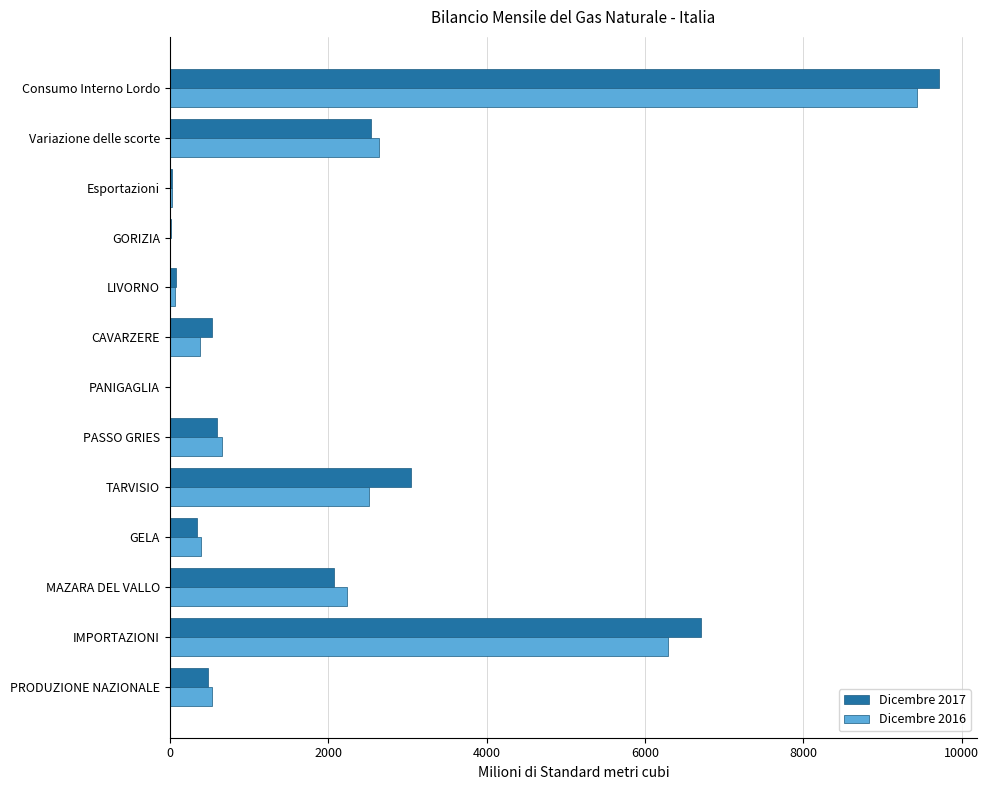

Count the number of data series in this chart.

2